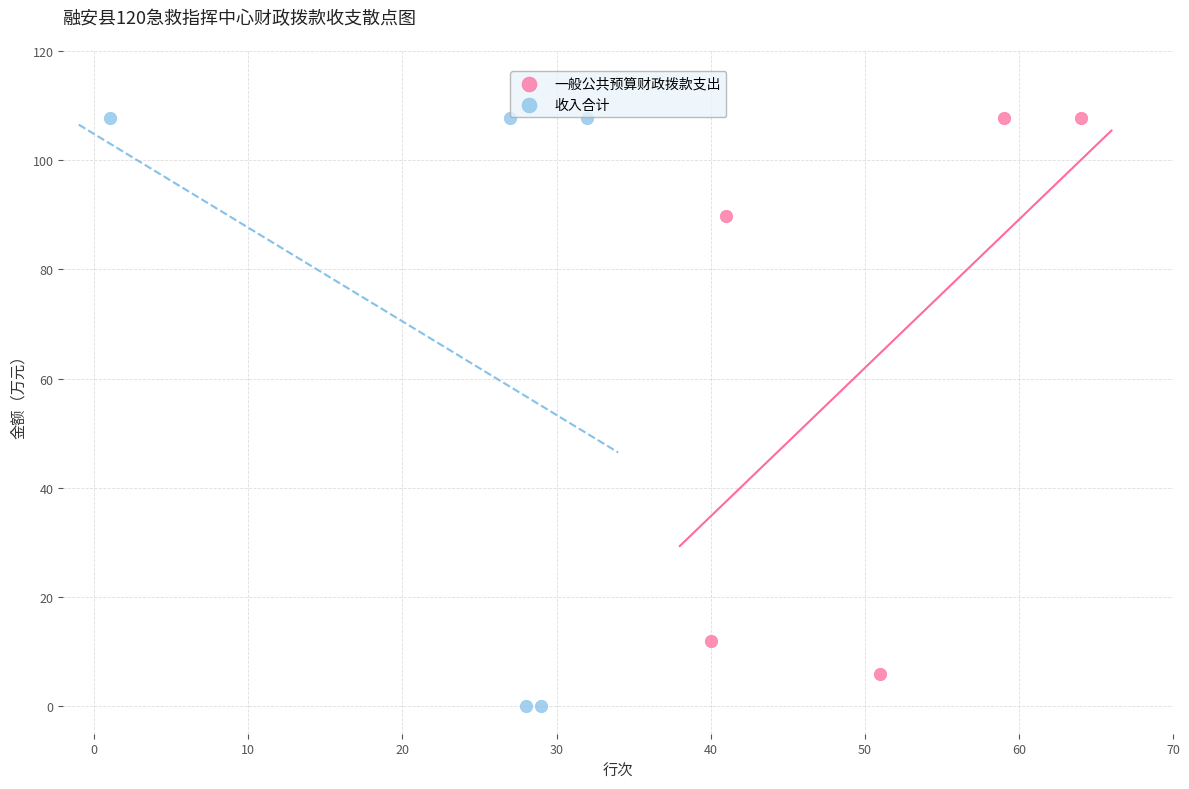

What are all the series names shown in the legend?

一般公共预算财政拨款支出, 收入合计